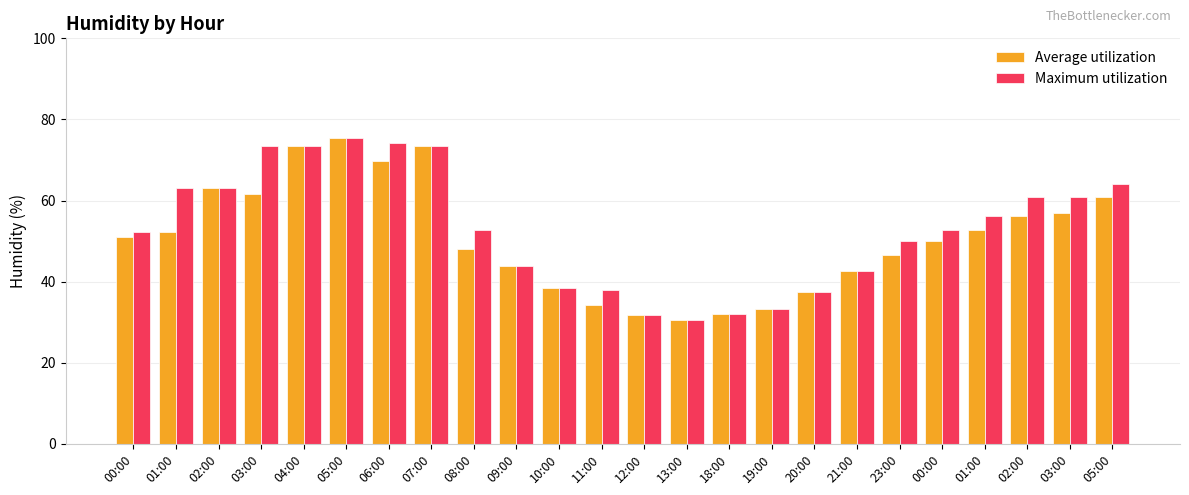

What is the lowest value of the Maximum utilization series?

30.5